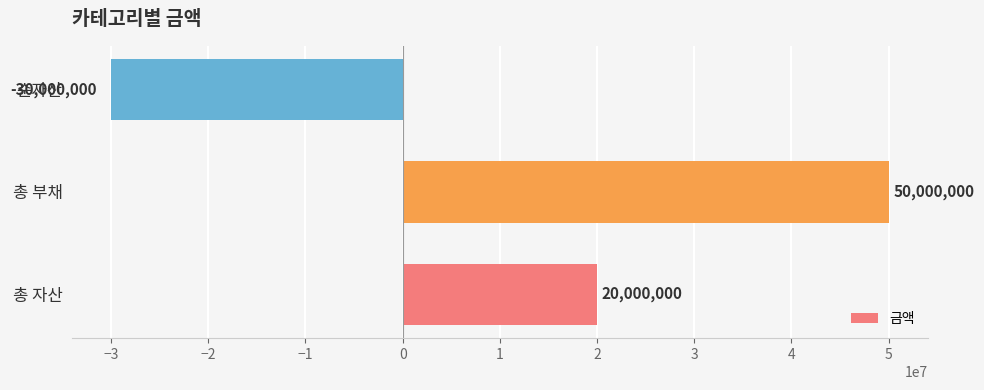

What is the difference between the second highest and minimum values?

50000000